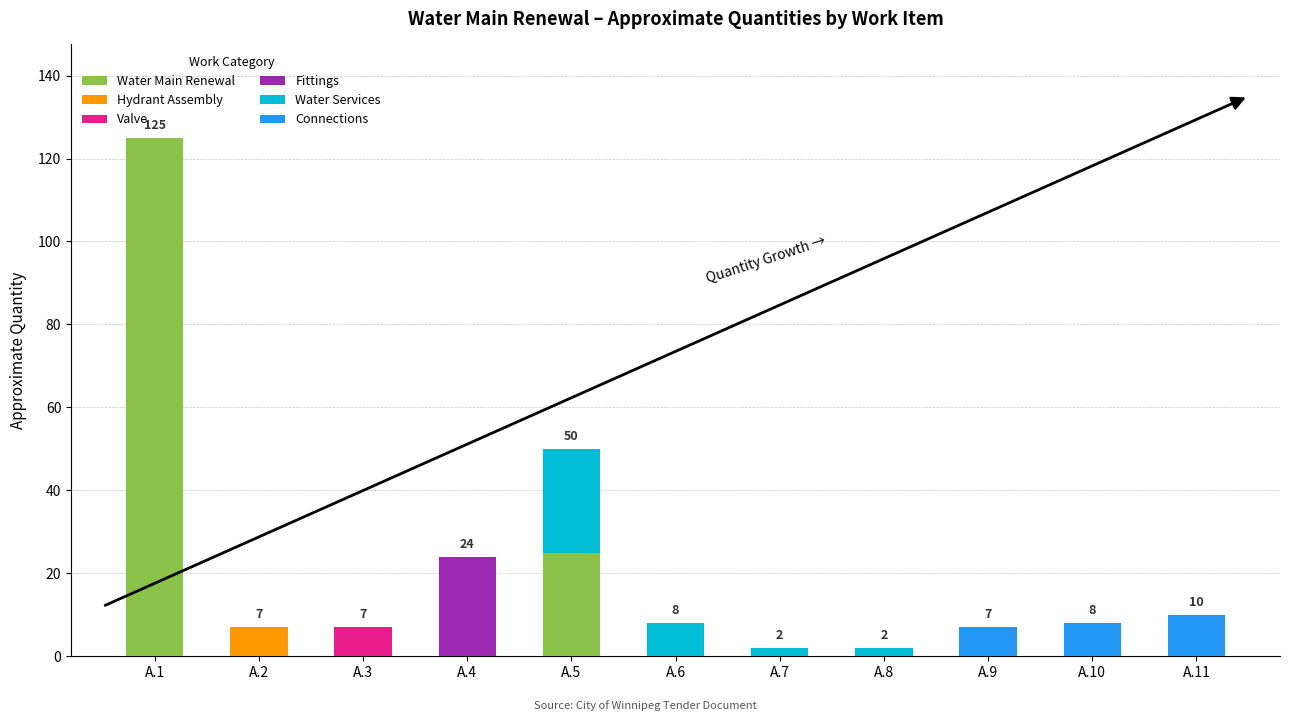

At which label does Water Main Renewal reach its peak?

A.1